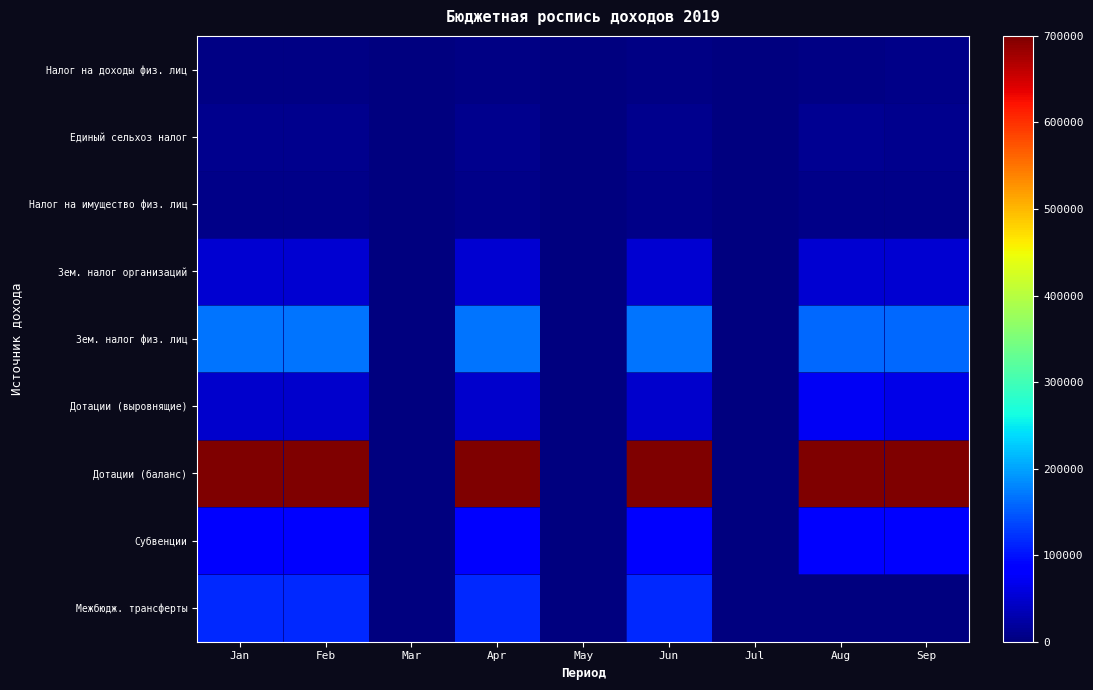

Which series has the widest spread of values?

Дотации (баланс)